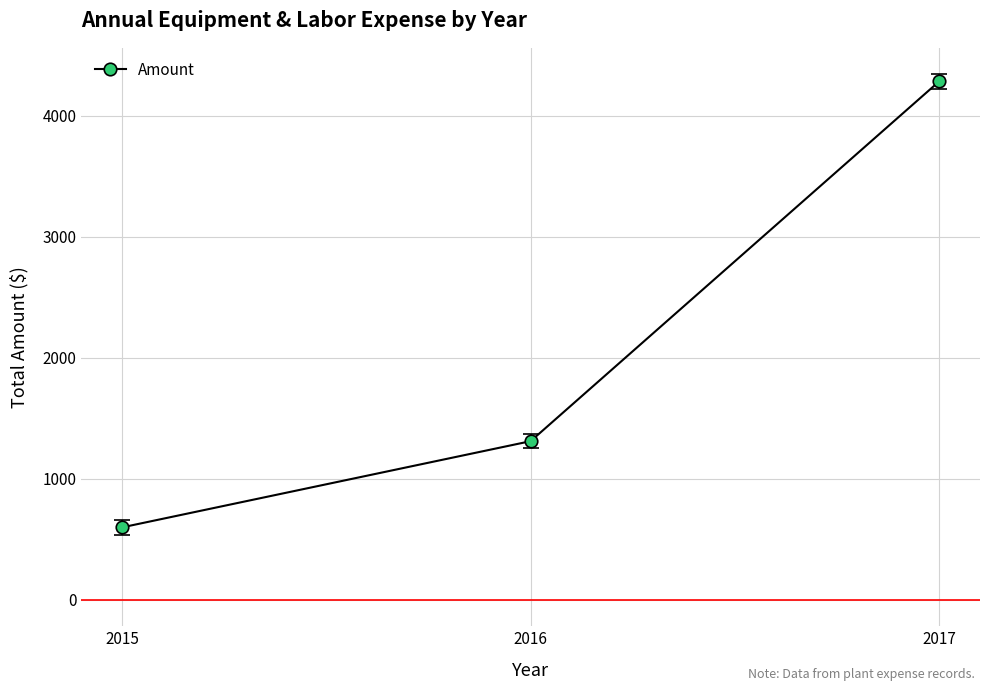

How many lines are shown in the chart?

1